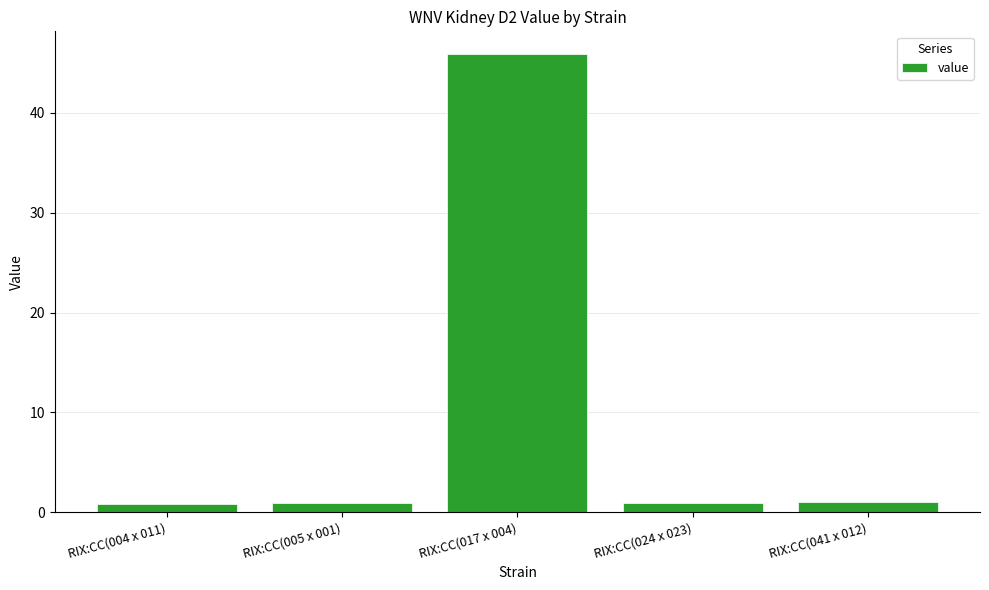

The chart shows a value of 65.3 at RIX:CC(017 x 004). True or false?

False